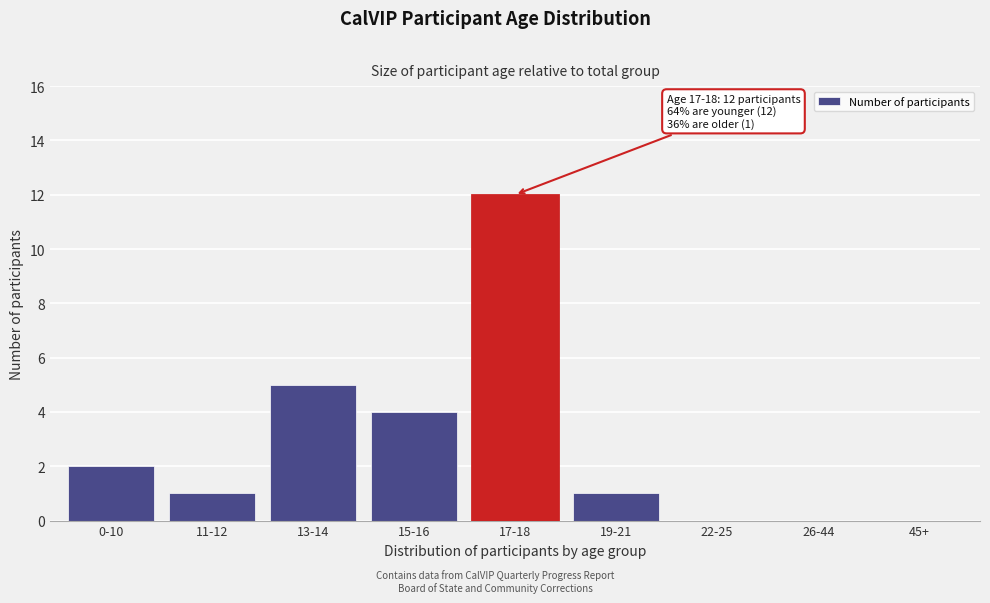

Reading left to right, transcribe all the data shown in this chart.

0-10=2	11-12=1	13-14=5	15-16=4	17-18=12	19-21=1	22-25=0	26-44=0	45+=0